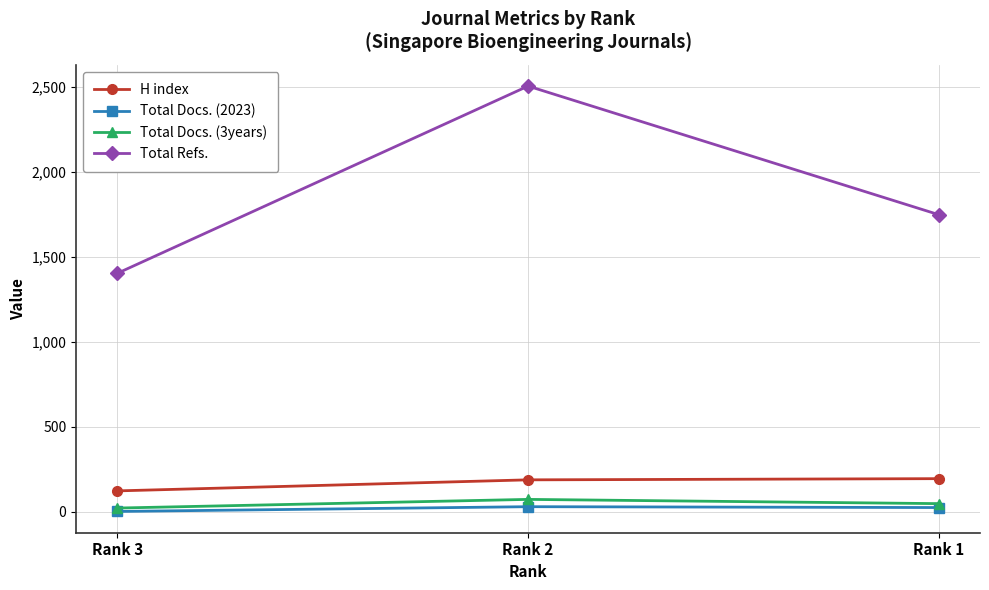

What is the sum of all Total Docs. (2023) values?

57